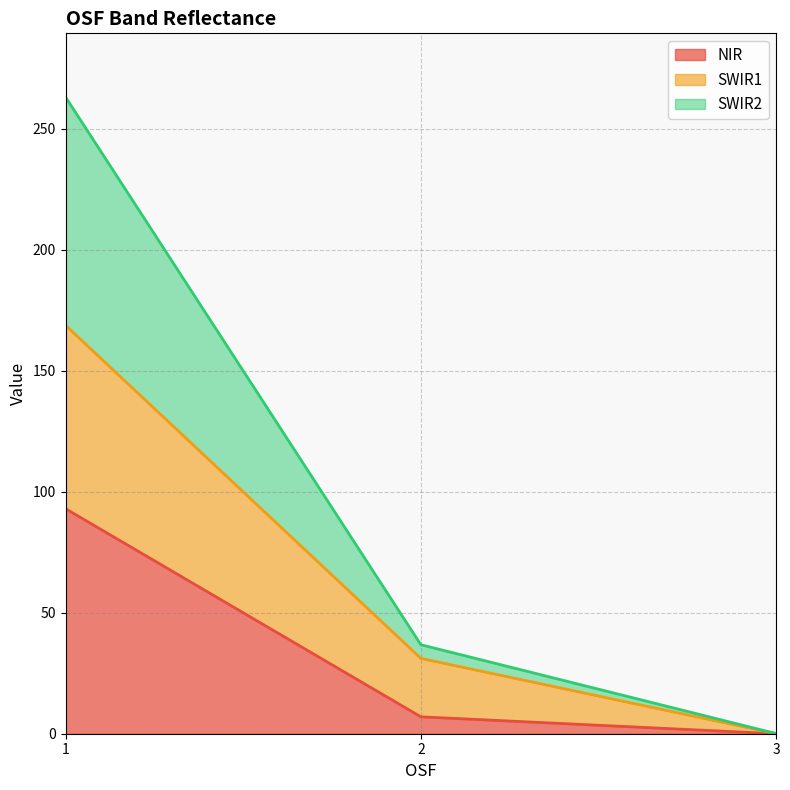

Where is SWIR1 nearest to the value 84?

2